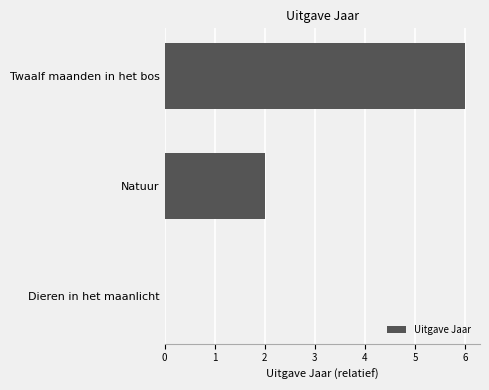

Are the bars horizontal?

Yes